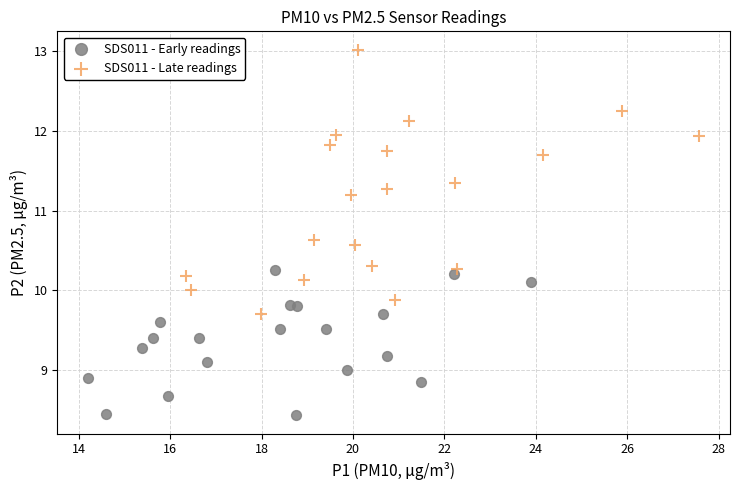

Which series contains the lowest Y value?

SDS011 - Early readings